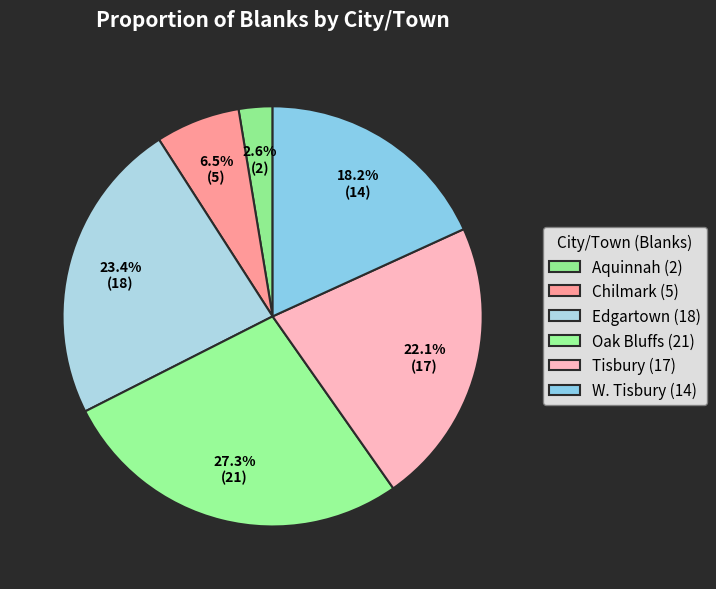

Which slice is the largest?

Oak Bluffs